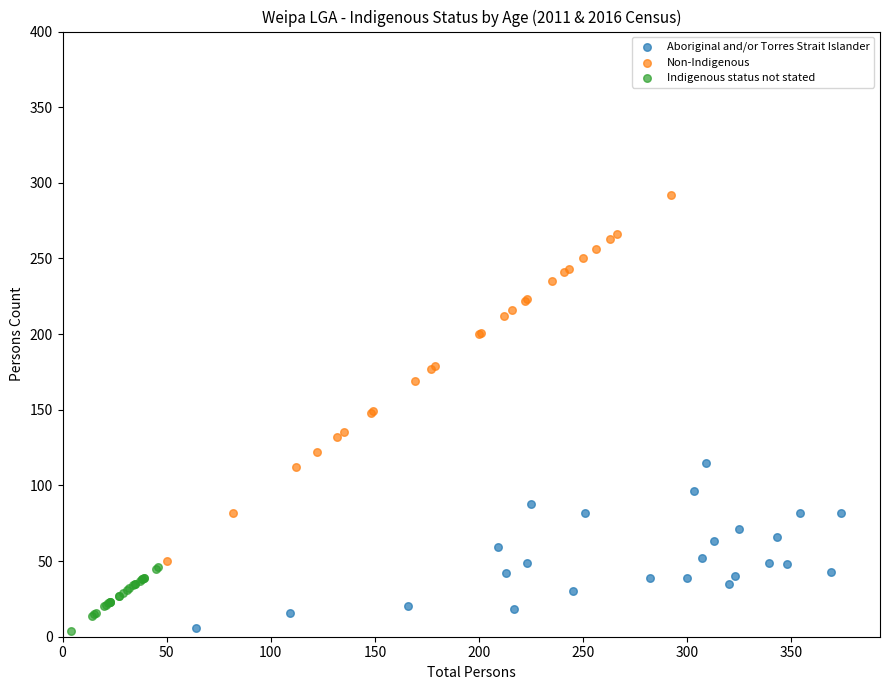

Which series has the largest Y range (max minus min)?

Non-Indigenous